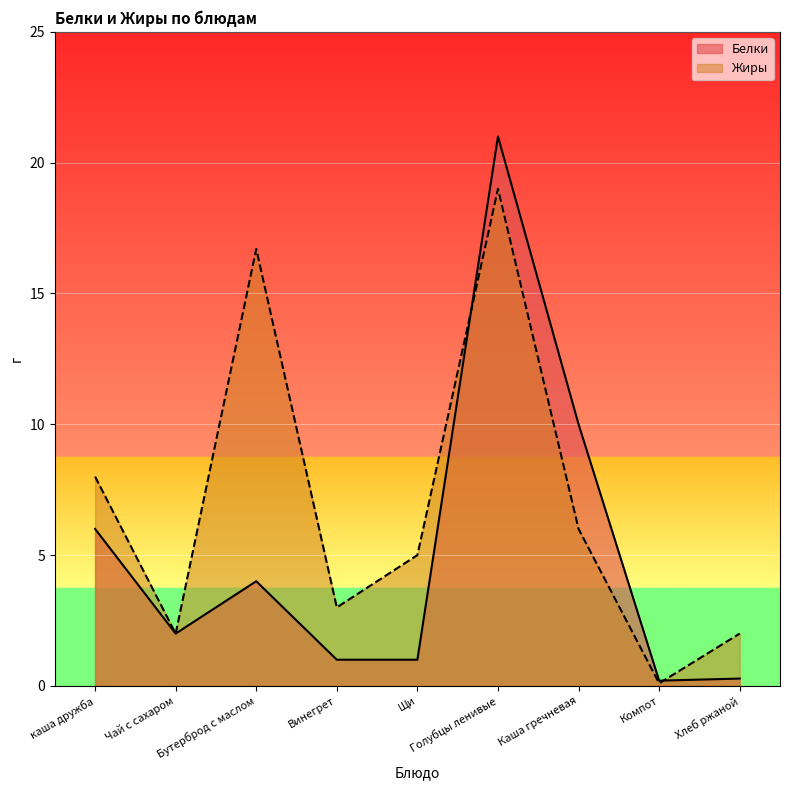

What is the maximum value for Белки?

21.0